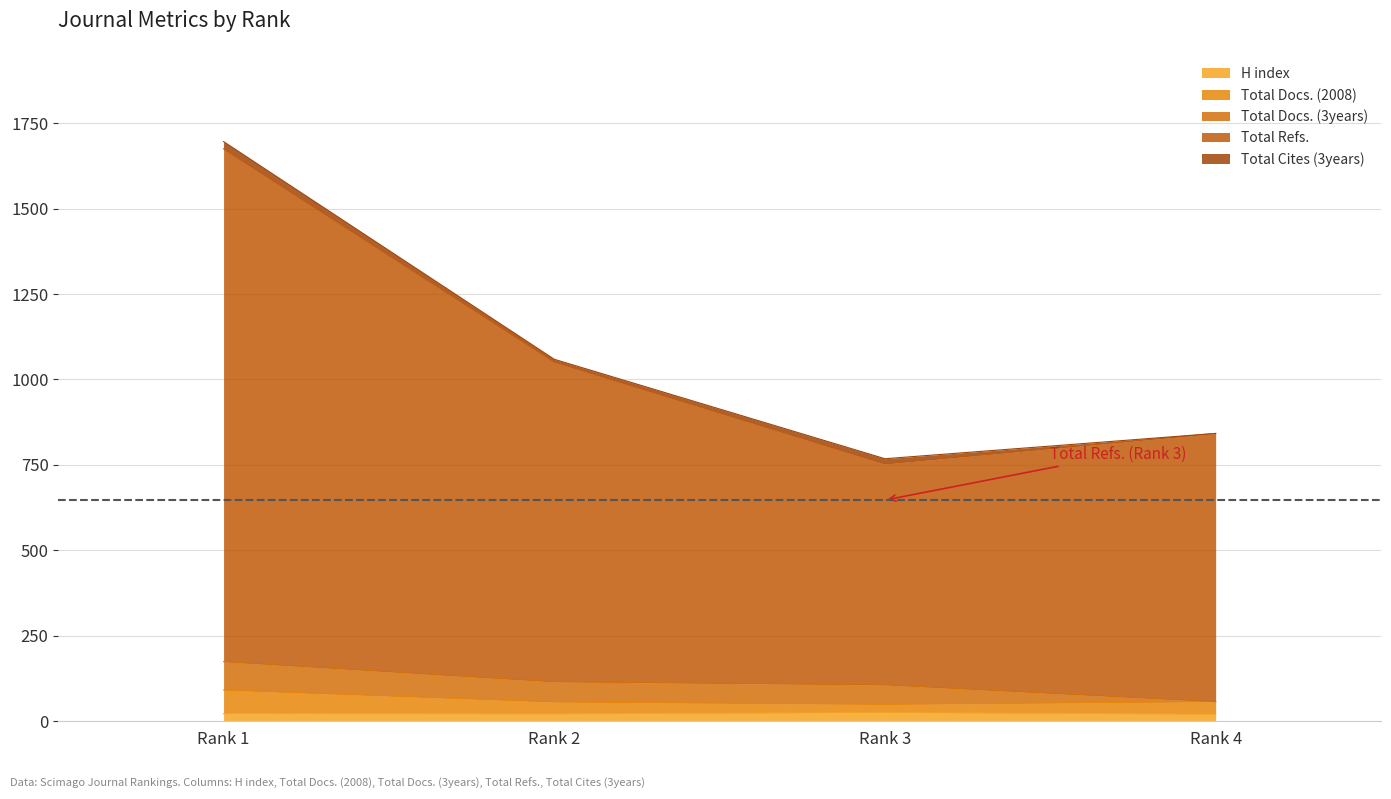

Which category has the lowest value across all series?

Rank 4